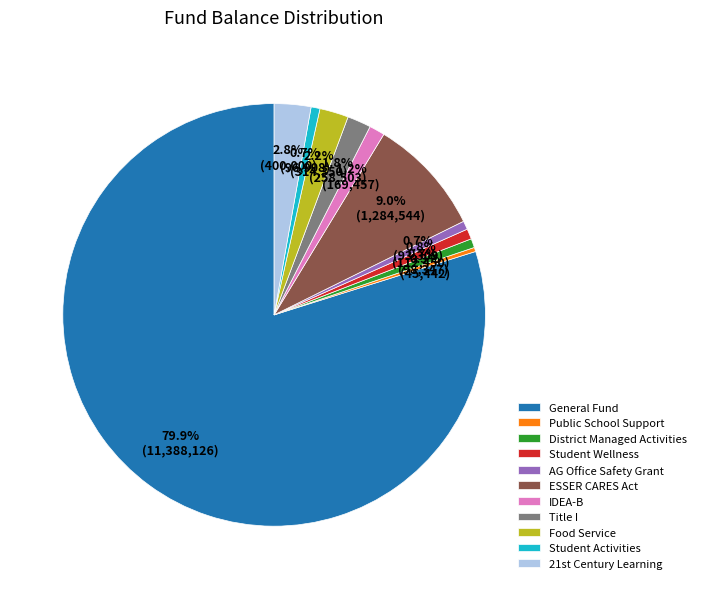

What is the ratio of the value at Student Activities to the value at Food Service?

0.3